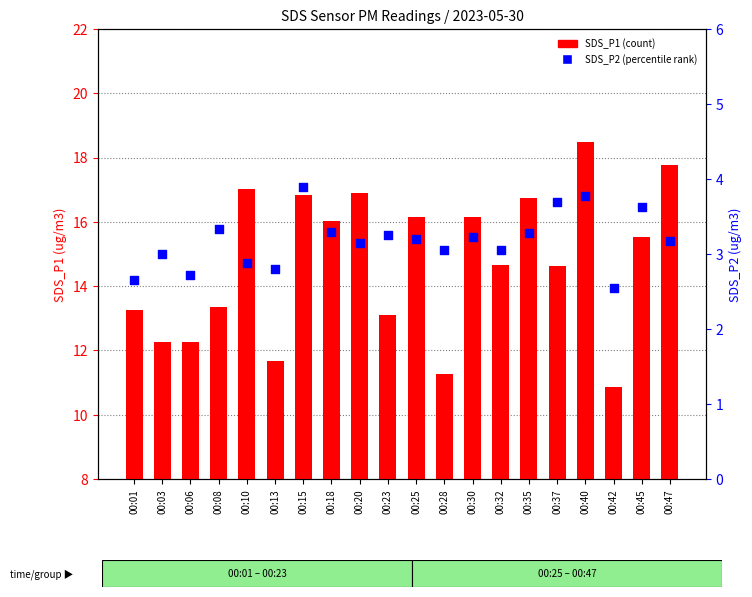

Which series has the widest spread of Y values?

SDS_P1